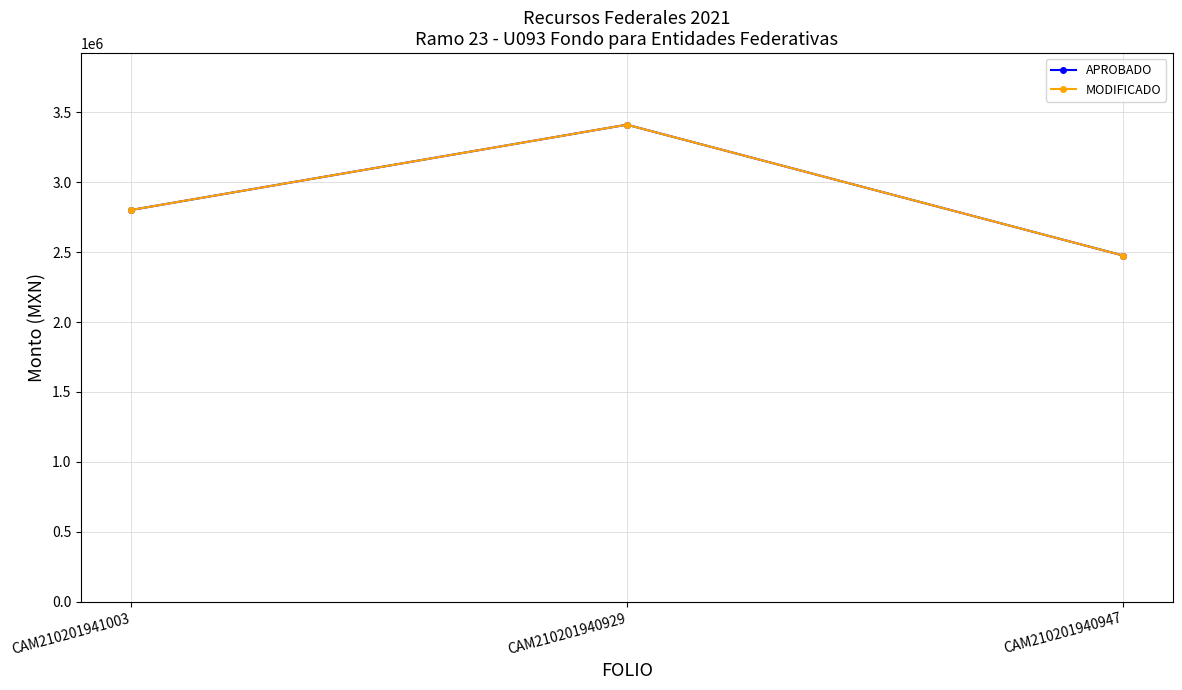

True or false: MODIFICADO has a value of 2112229.6 at CAM210201940929.

False